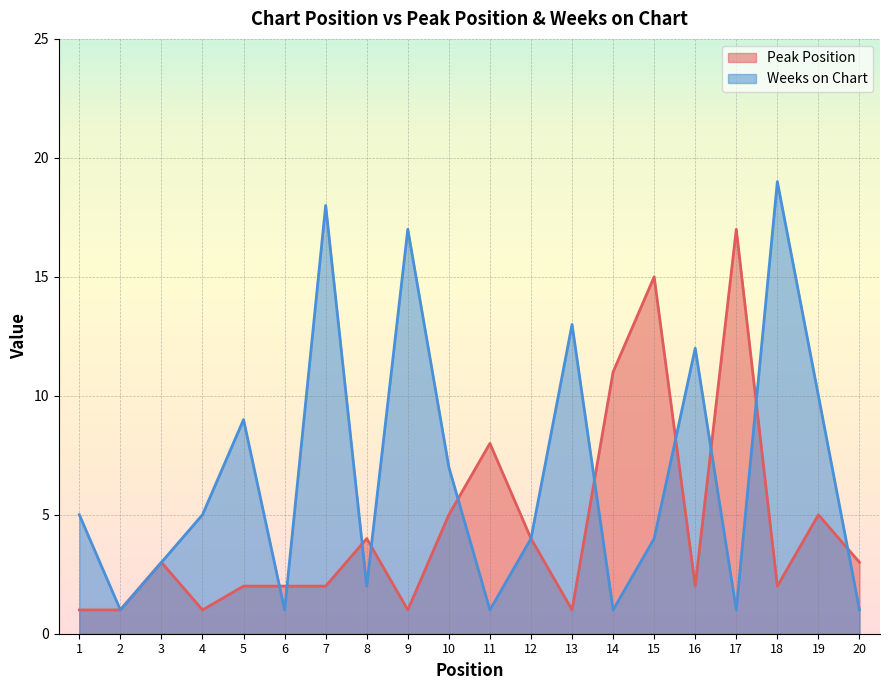

At 12, list the series in order from largest to smallest.

Peak Position, Weeks on Chart